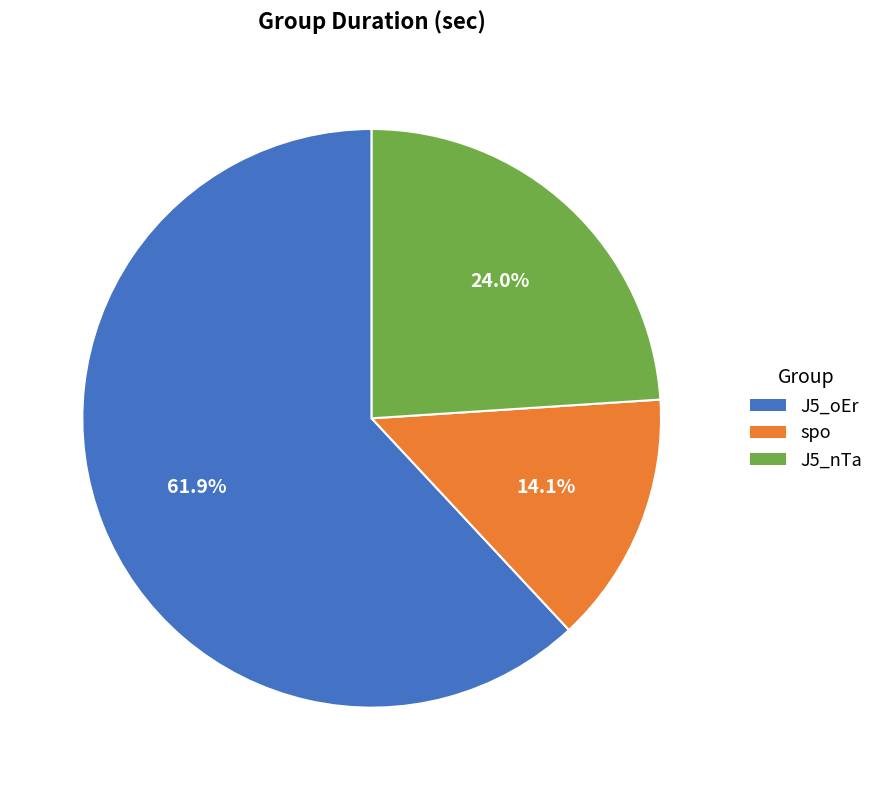

What percentage do J5_nTa and J5_oEr together represent?

85.9%